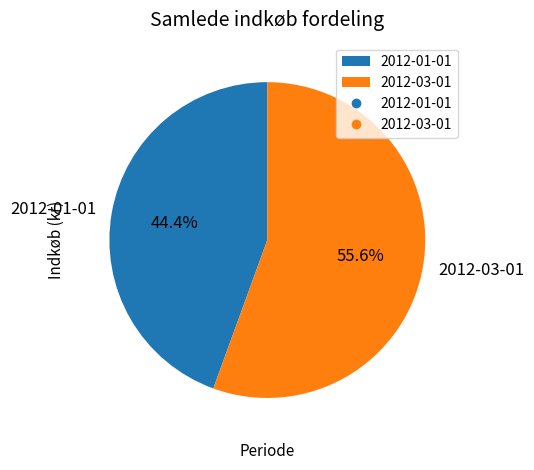

Rank the categories by value from highest to lowest.

2012-03-01, 2012-01-01